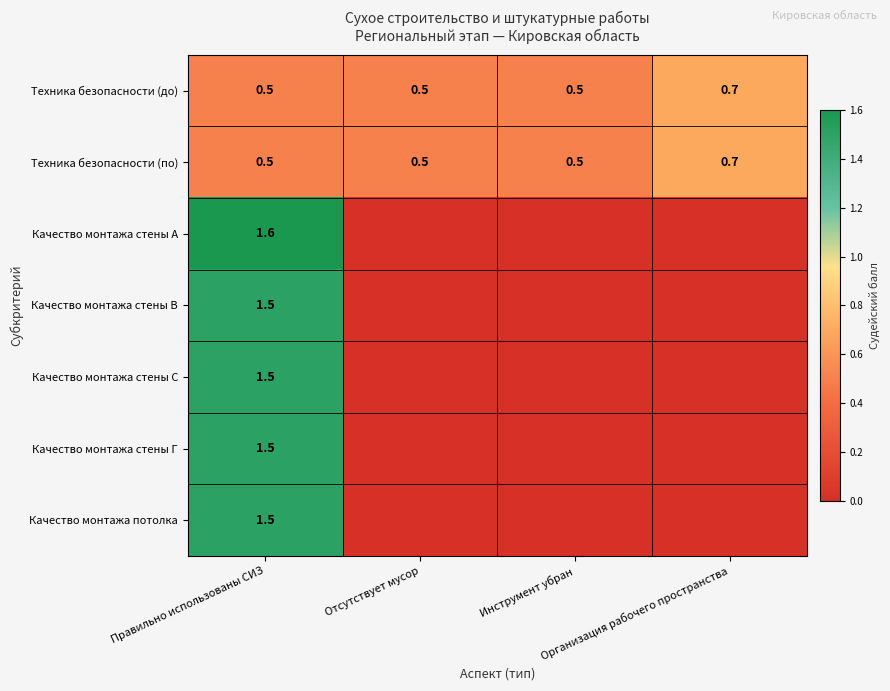

What is the total value across all series at Организация рабочего пространства?

1.4